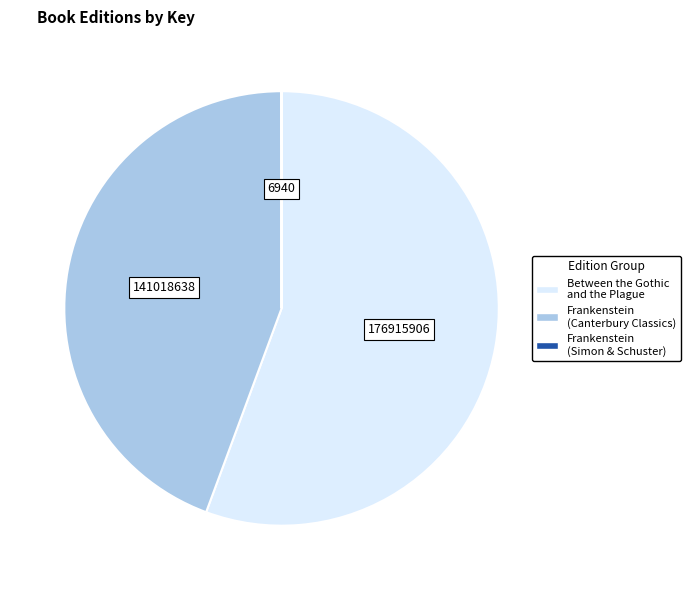

Which slice is the largest?

Between the Gothic and the Plague